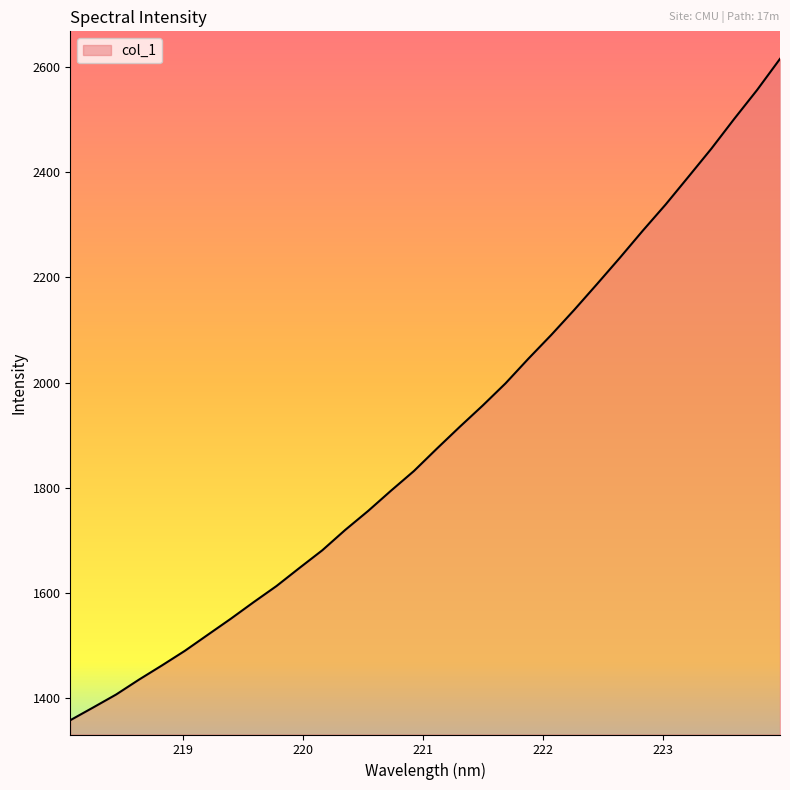

What is the maximum value shown in the chart?

2615.7